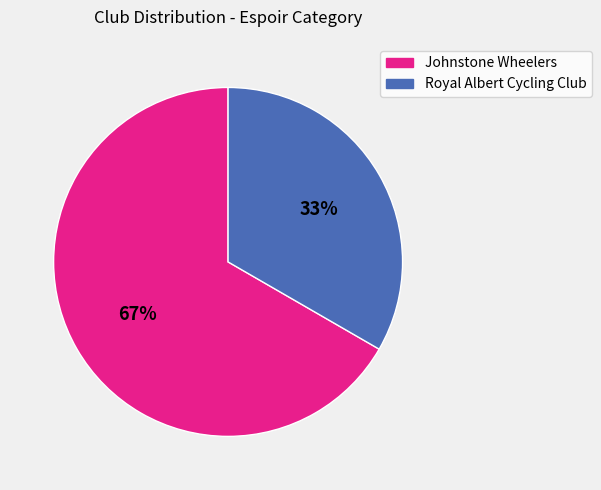

Which slice represents more than half of the pie?

Johnstone Wheelers